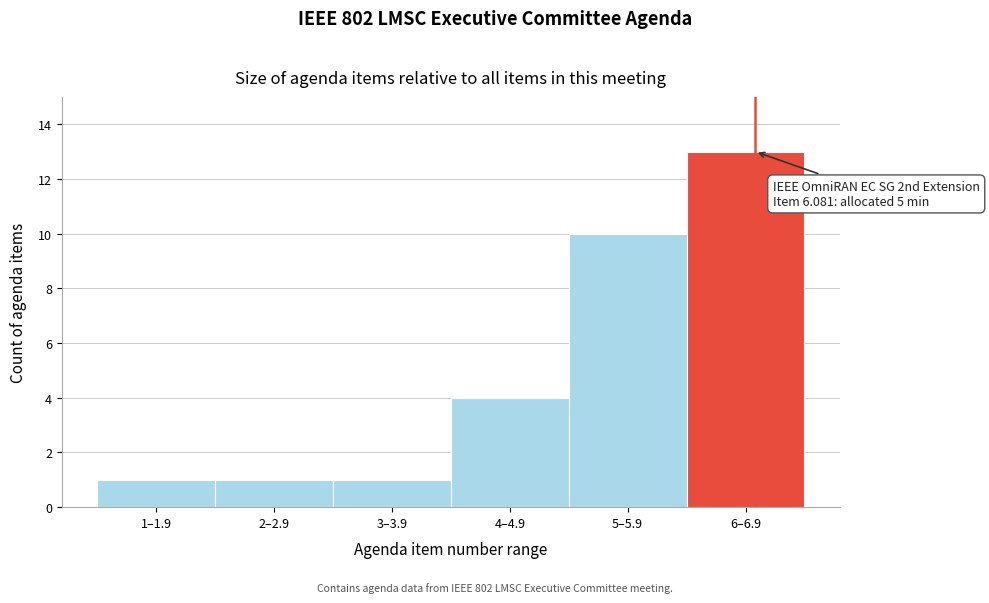

Reading left to right, list all the values displayed in this chart.

1–1.9=1	2–2.9=1	3–3.9=1	4–4.9=4	5–5.9=10	6–6.9=13